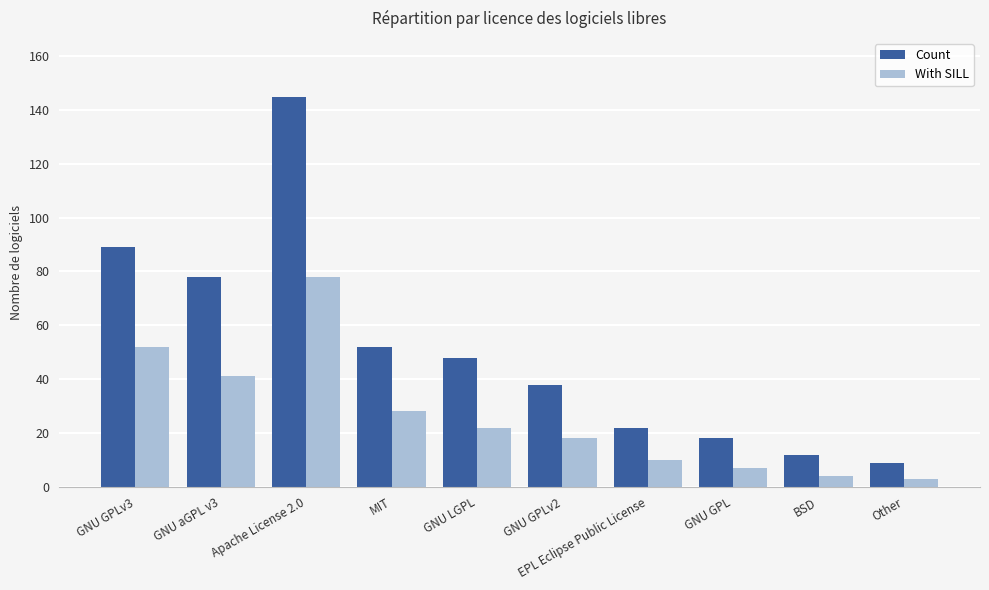

Where is With SILL nearest to the value 40?

GNU aGPL v3